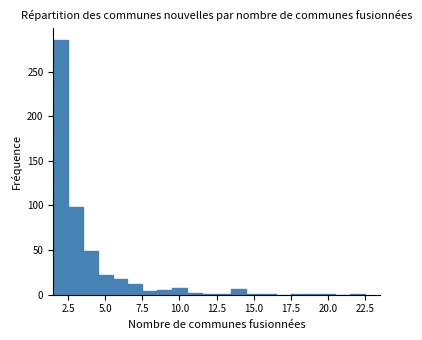

Around what value on the x-axis is the tallest bar? Give the approximate position of its centre, as read against the axis.

2.0